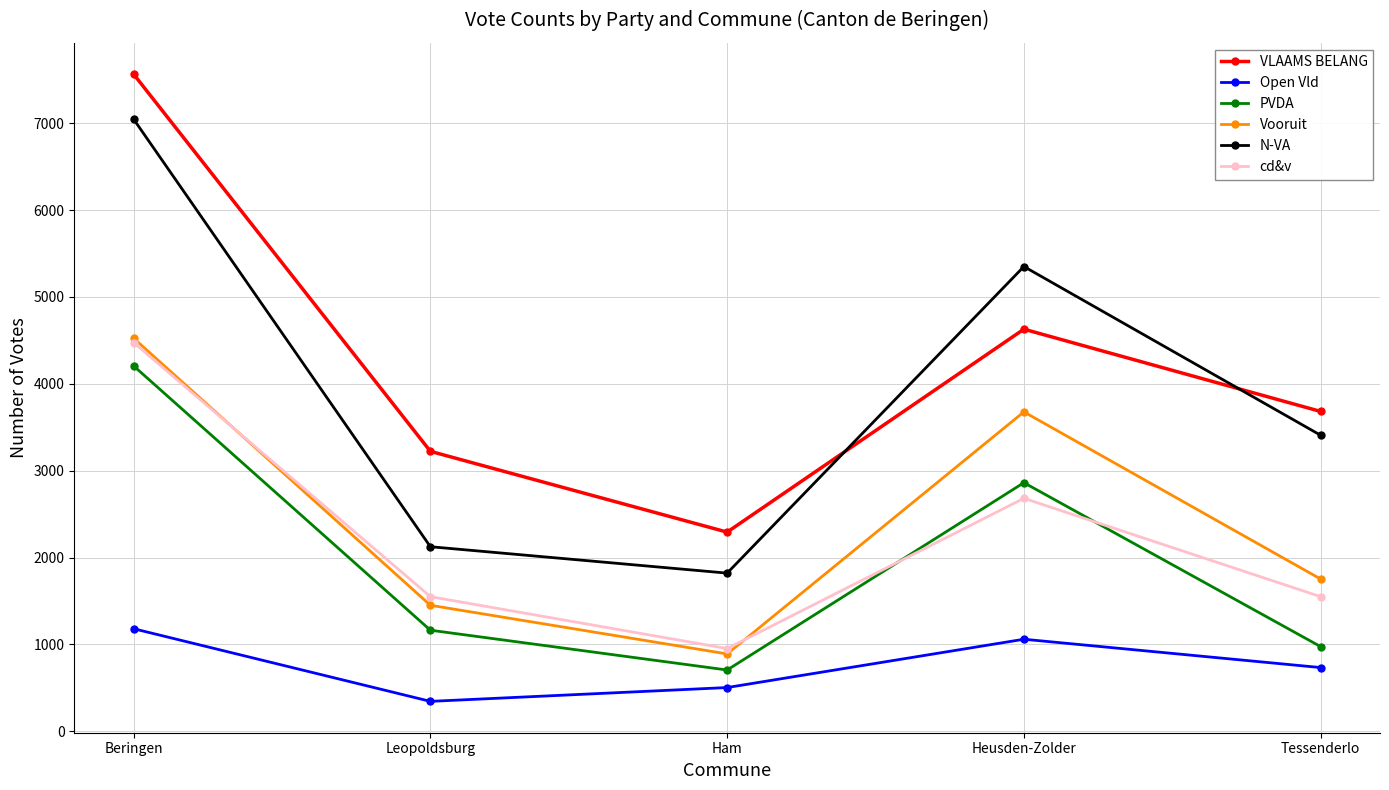

What position from the left is Beringen?

1